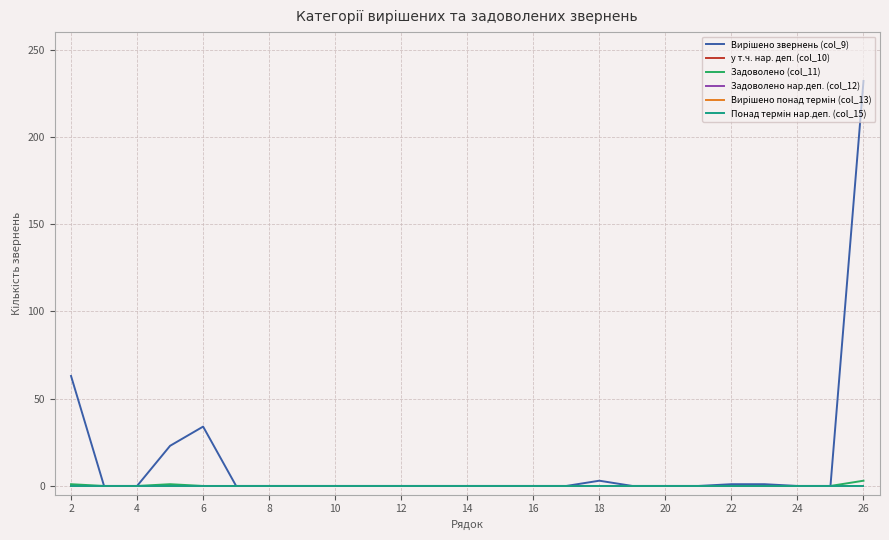

What is the difference between the maximum and second lowest values in the Задоволено (col_11) series?

3